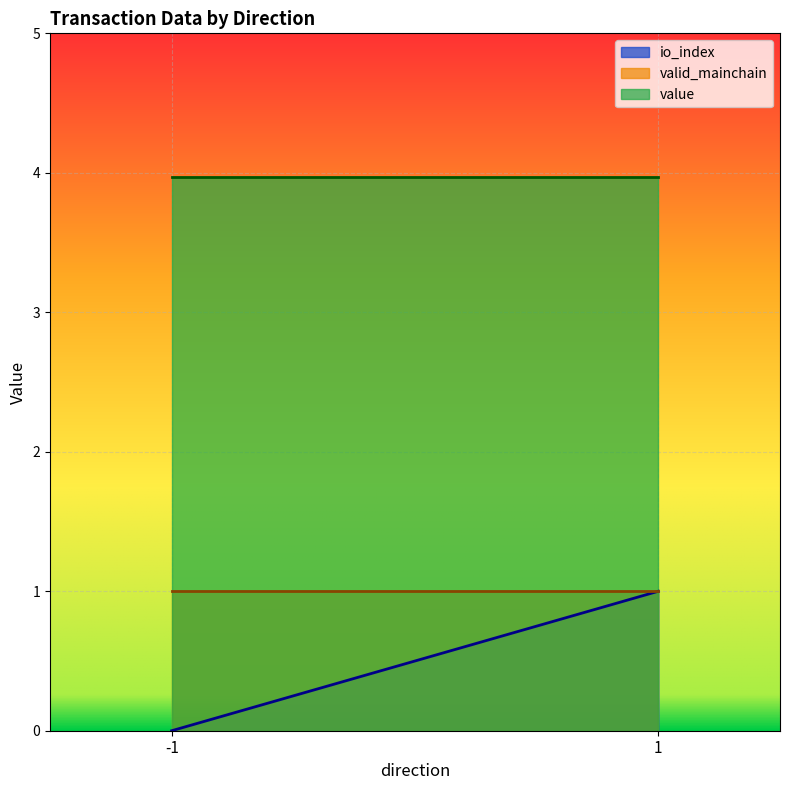

How many distinct data groups are displayed?

3